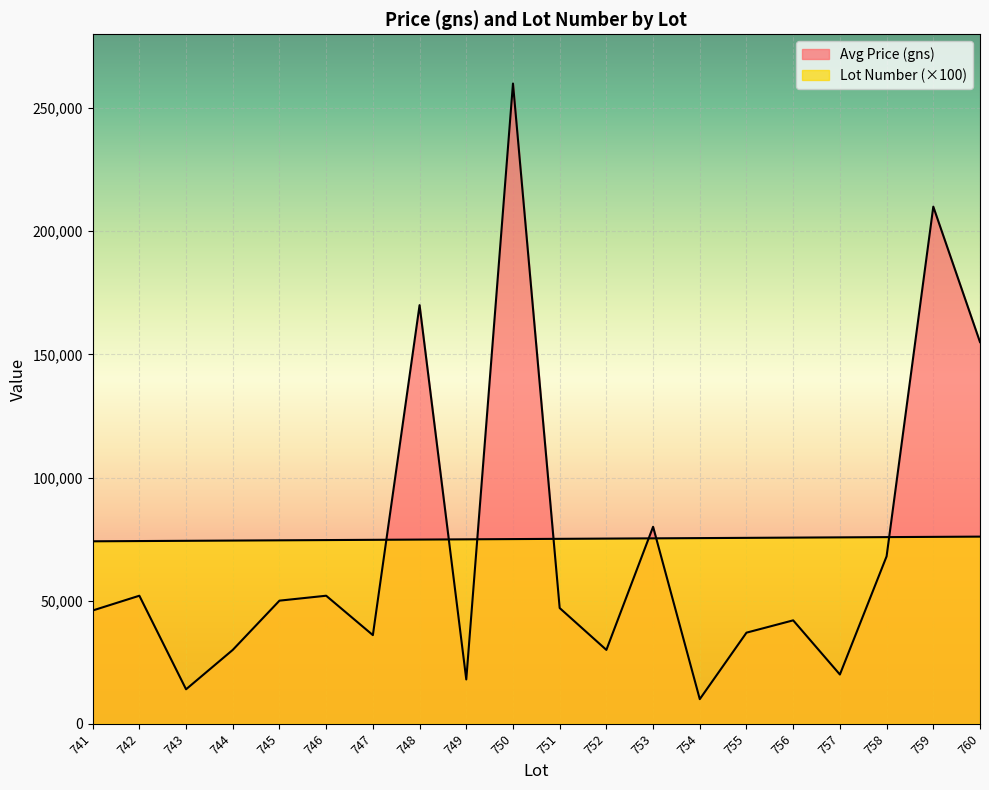

List the series in order of their overall mean, lowest first.

Avg Price (gns), Lot Number